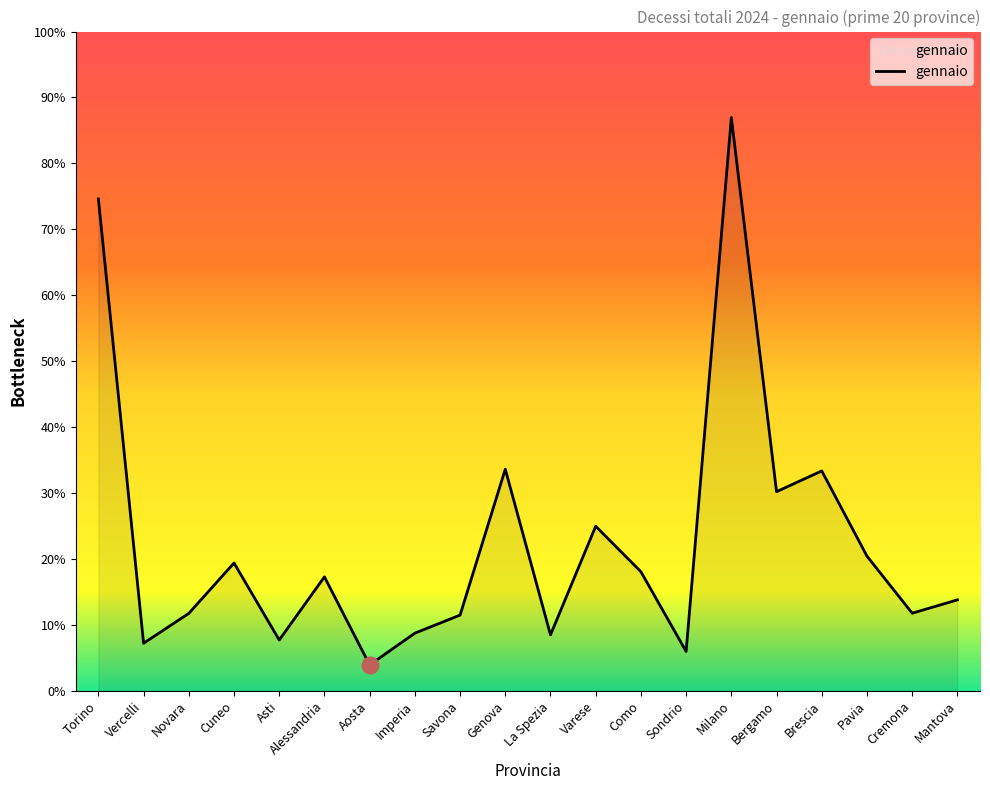

Does the chart display data point markers on the line(s)?

No